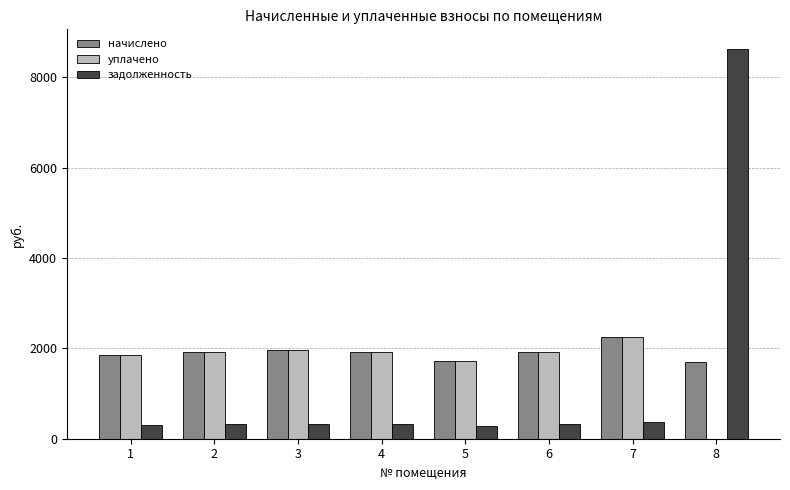

What is the total value across all series at 6?

4155.8